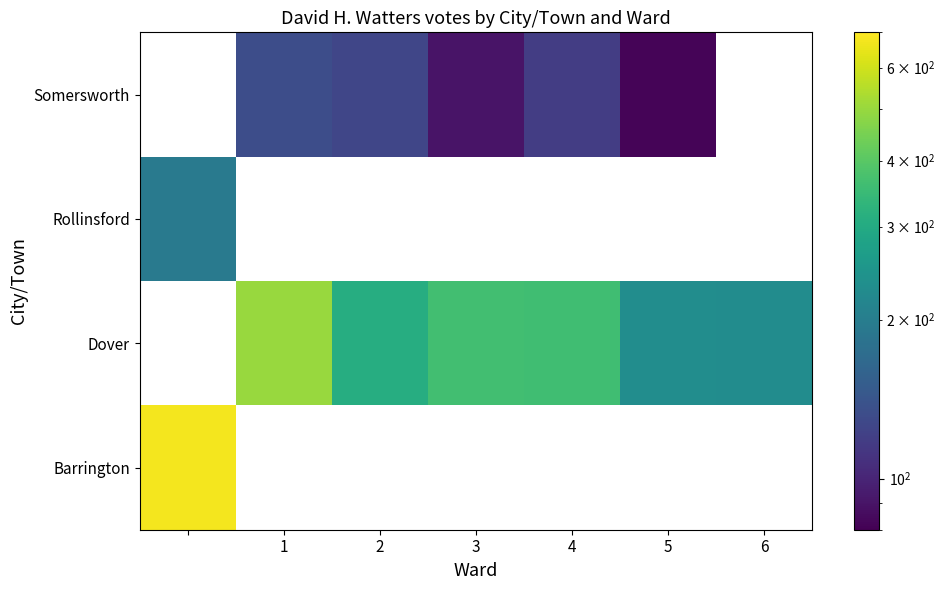

True or false: Somersworth has a value of 141.5 at 5.

False